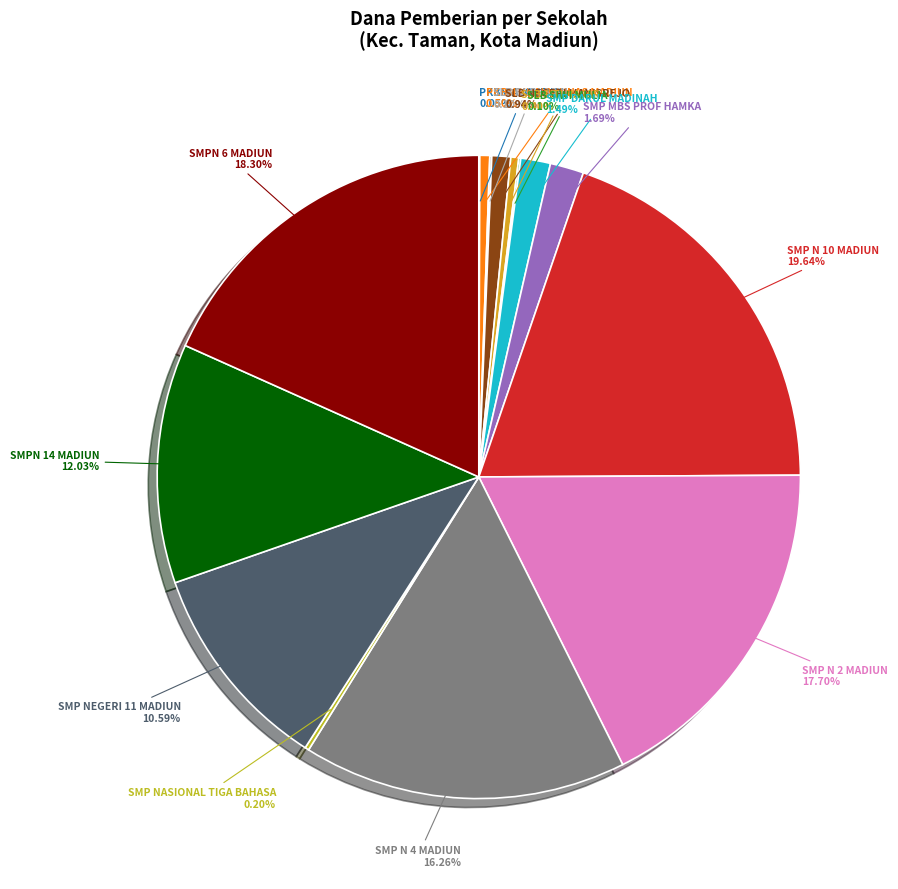

To the nearest percent, what is the difference between the largest and smallest slice percentages?

20%